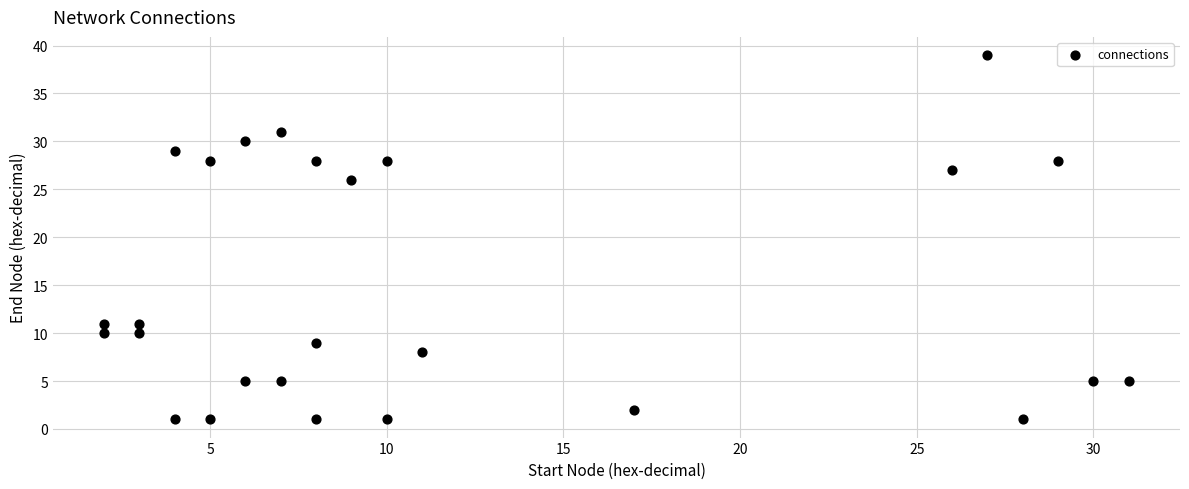

What is the range of X values (max minus min)?

29